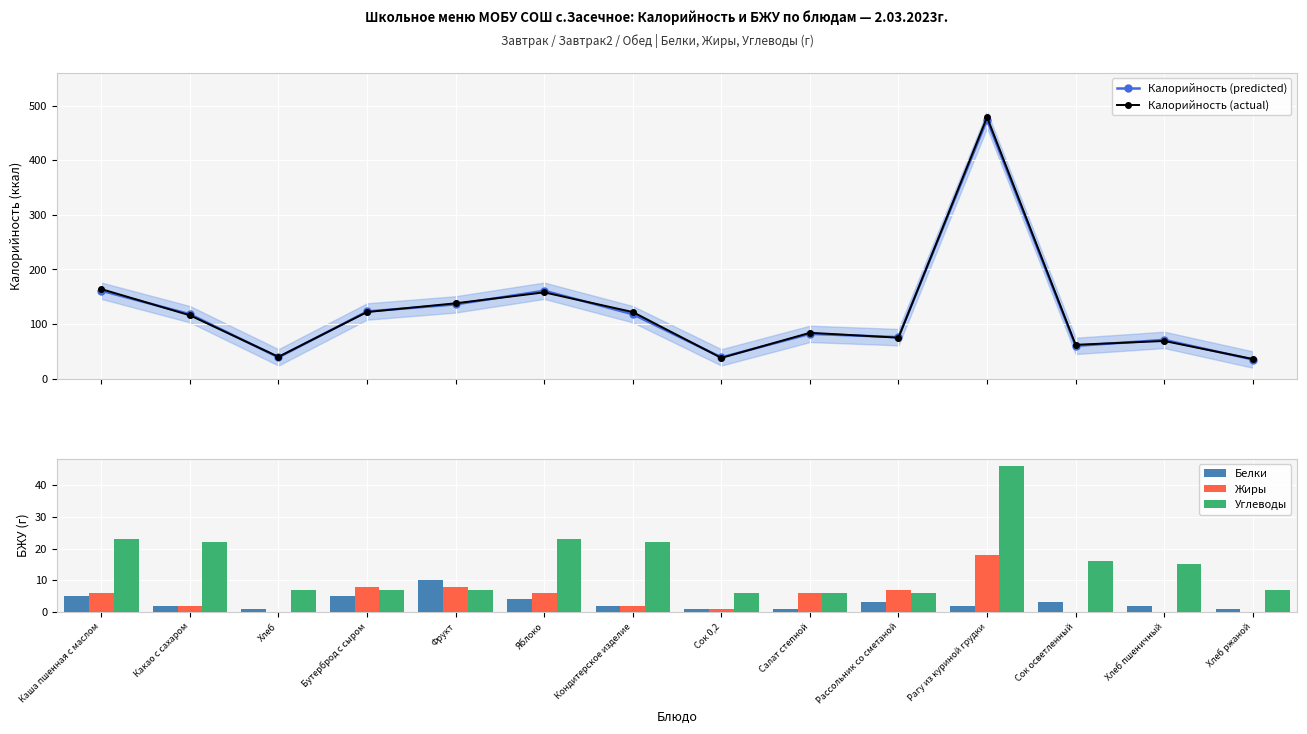

Does the chart contain any negative values?

No